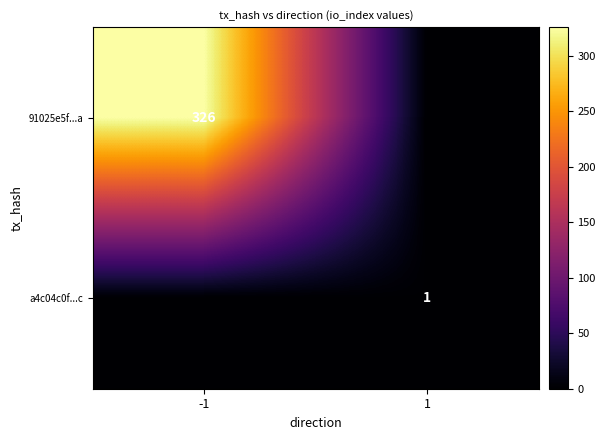

Is the value of 91025e5f...a at -1 greater than the value of a4c04c0f...c at 1?

Yes